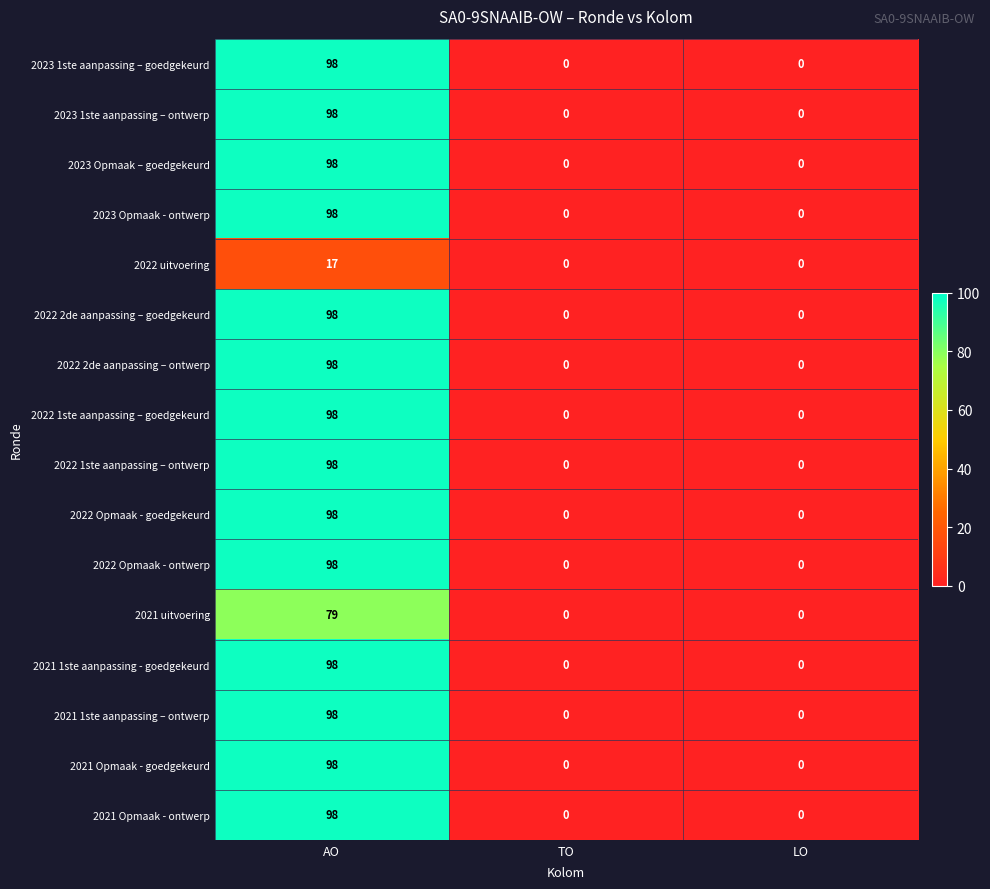

What value does the 2023 Opmaak - ontwerp series have at AO, to the nearest 10?

100